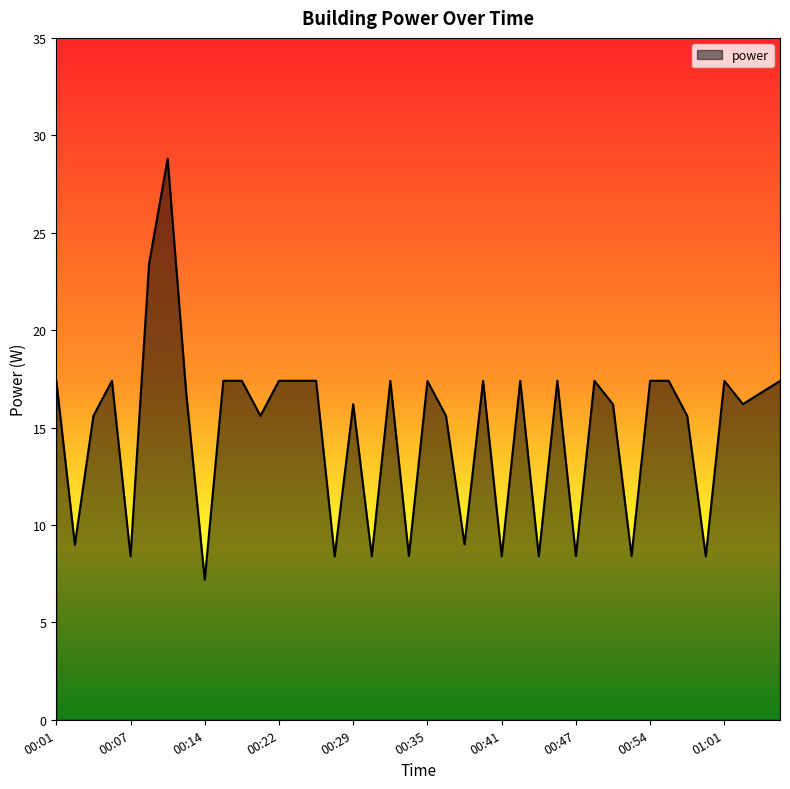

True or false: the data has more than 0 interior local peaks.

True